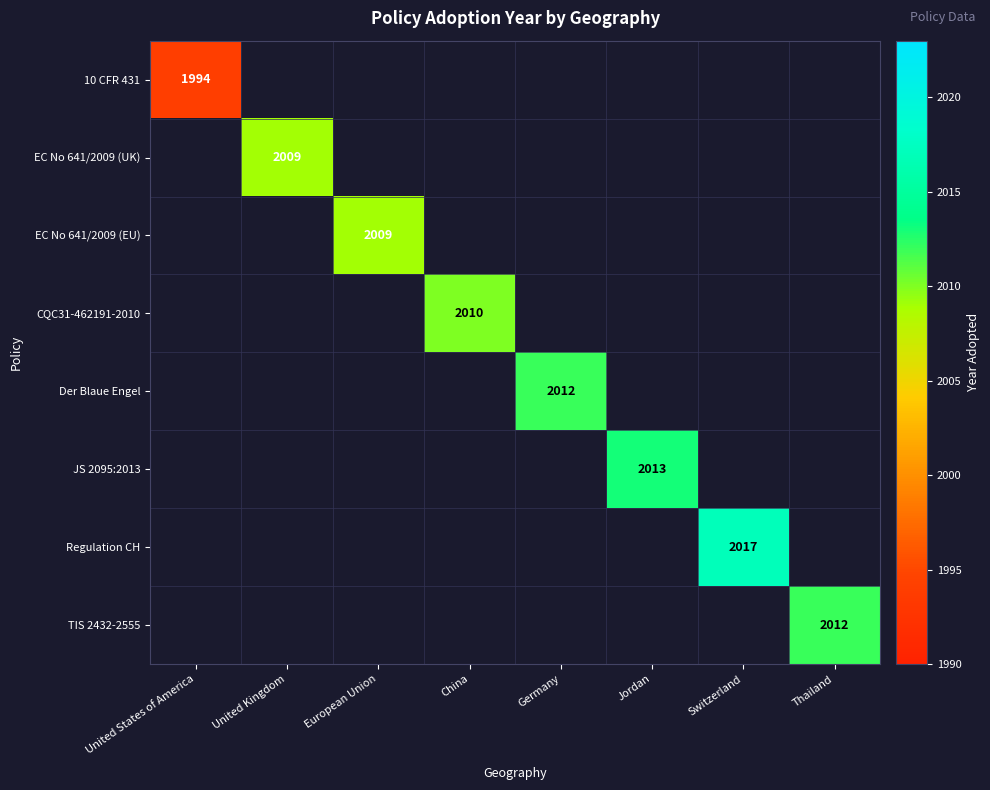

How many data points does each series have?

8